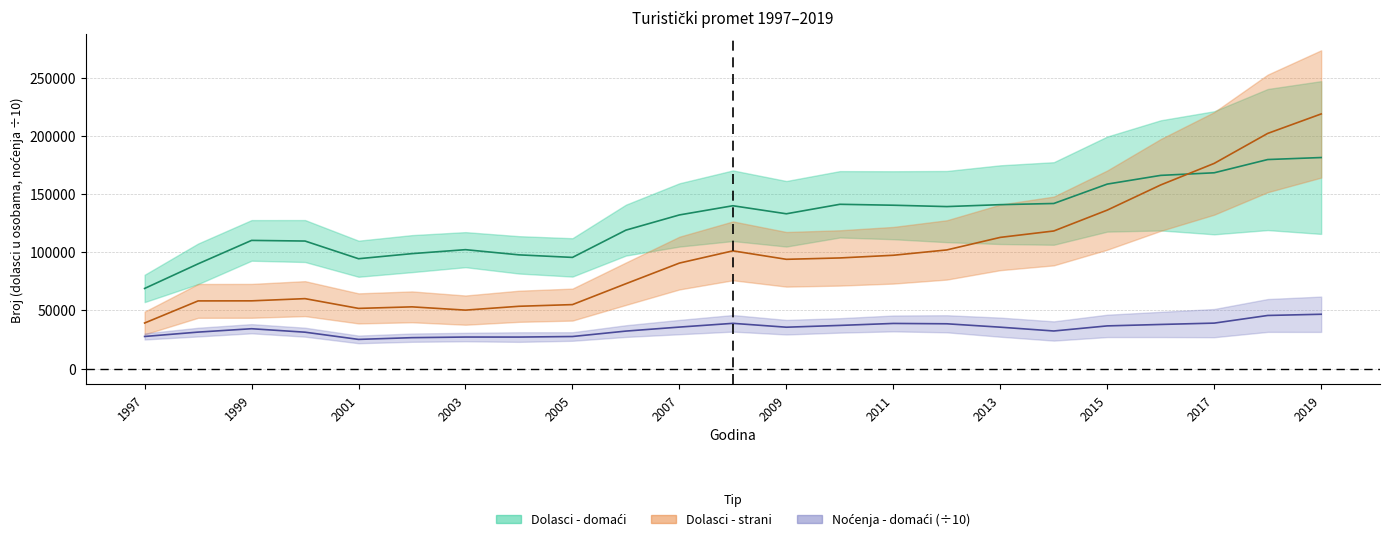

What are all the series names shown in the legend?

Dolasci - domaći, Dolasci - strani, Noćenja - domaći